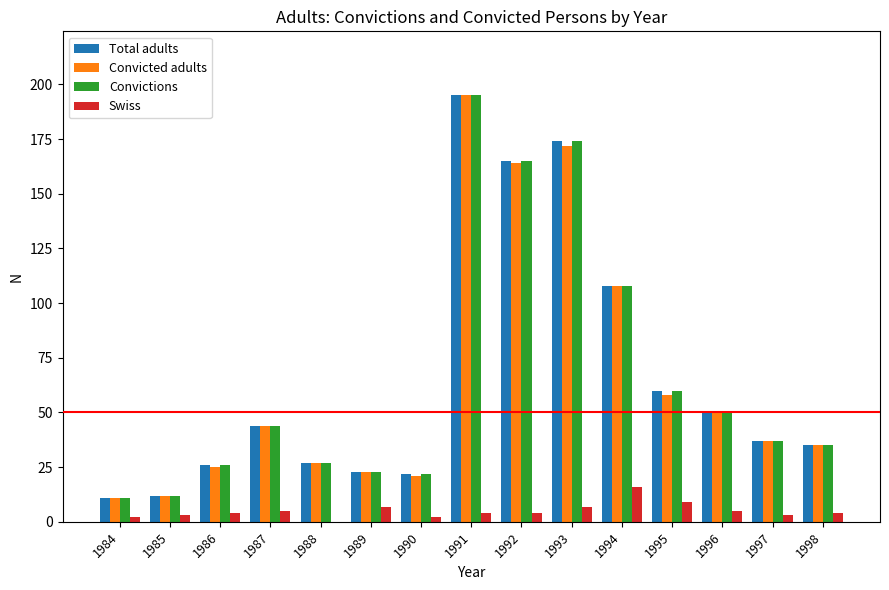

Is the value of Convicted adults at 1987 greater than the value of Convictions at 1986?

Yes